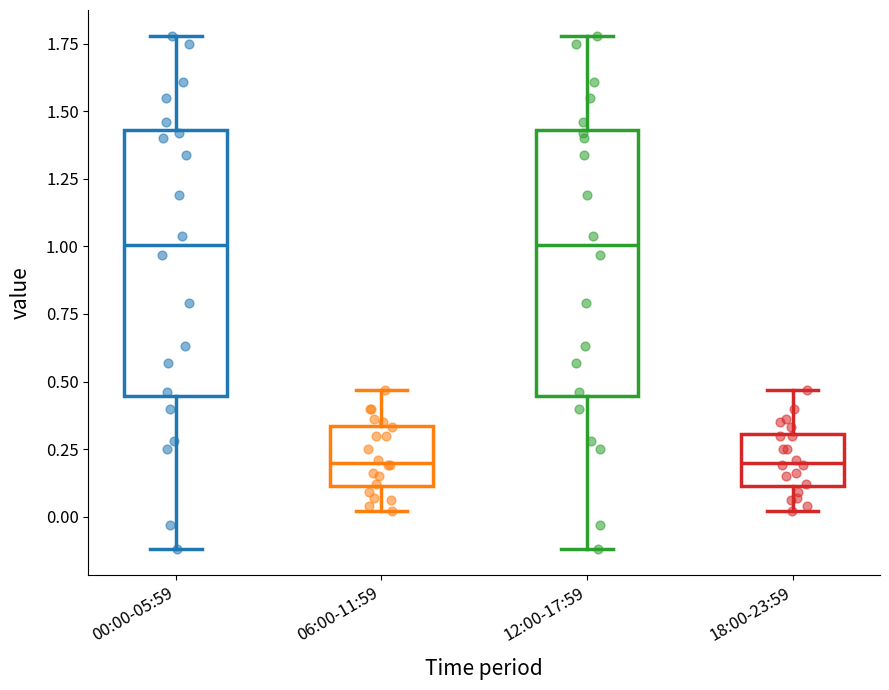

Reading left to right, transcribe this box plot: for each box, give where its median line is, the range the box spans, and where its two whiskers end, as read against the y-axis. The values are not printed on the chart, so give them approximately, as read against the axis.

00:00-05:59: median 1.00, box 0.45 to 1.45, whiskers -0.10 to 1.80
06:00-11:59: median 0.20, box 0.10 to 0.35, whiskers 0.00 to 0.45
12:00-17:59: median 1.00, box 0.45 to 1.45, whiskers -0.10 to 1.80
18:00-23:59: median 0.20, box 0.10 to 0.30, whiskers 0.00 to 0.45